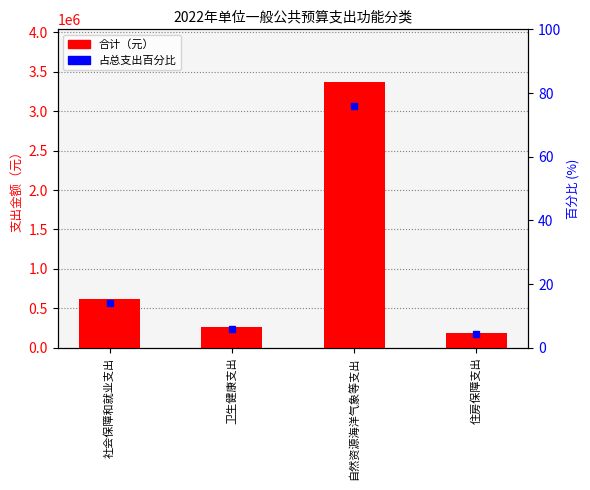

Which label corresponds to the smallest value in the chart?

住房保障支出